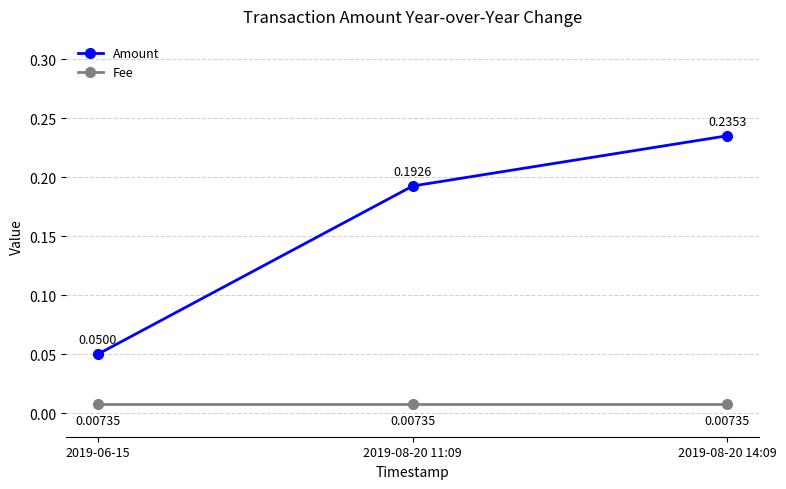

Which series has the largest total across all categories?

Amount